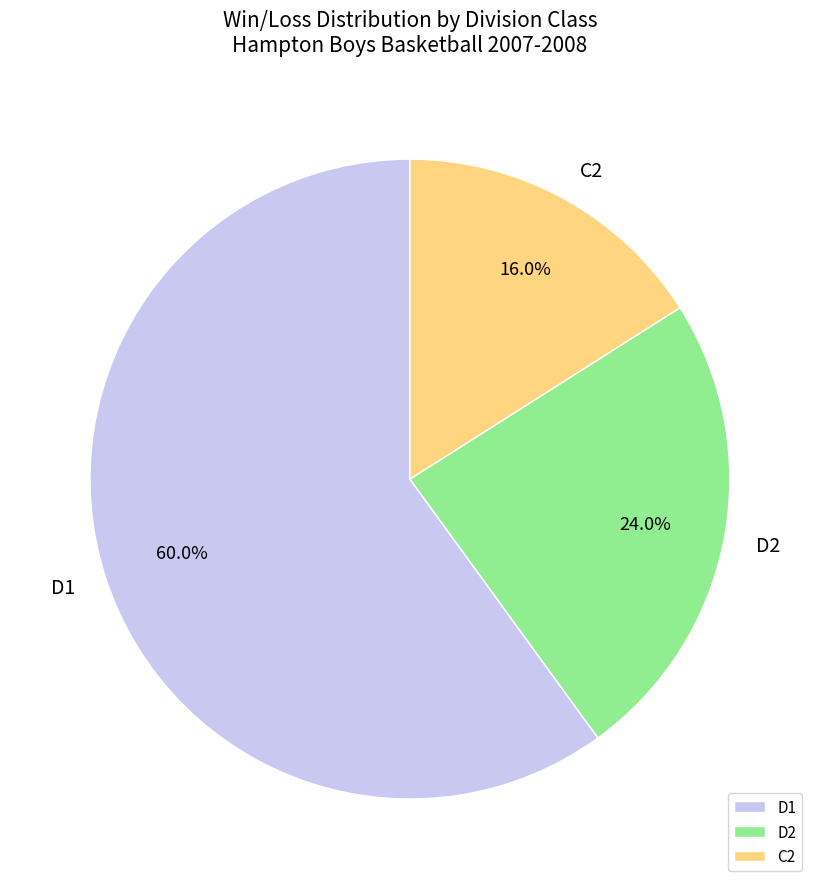

True or false: D2 accounts for 18% of the total.

False